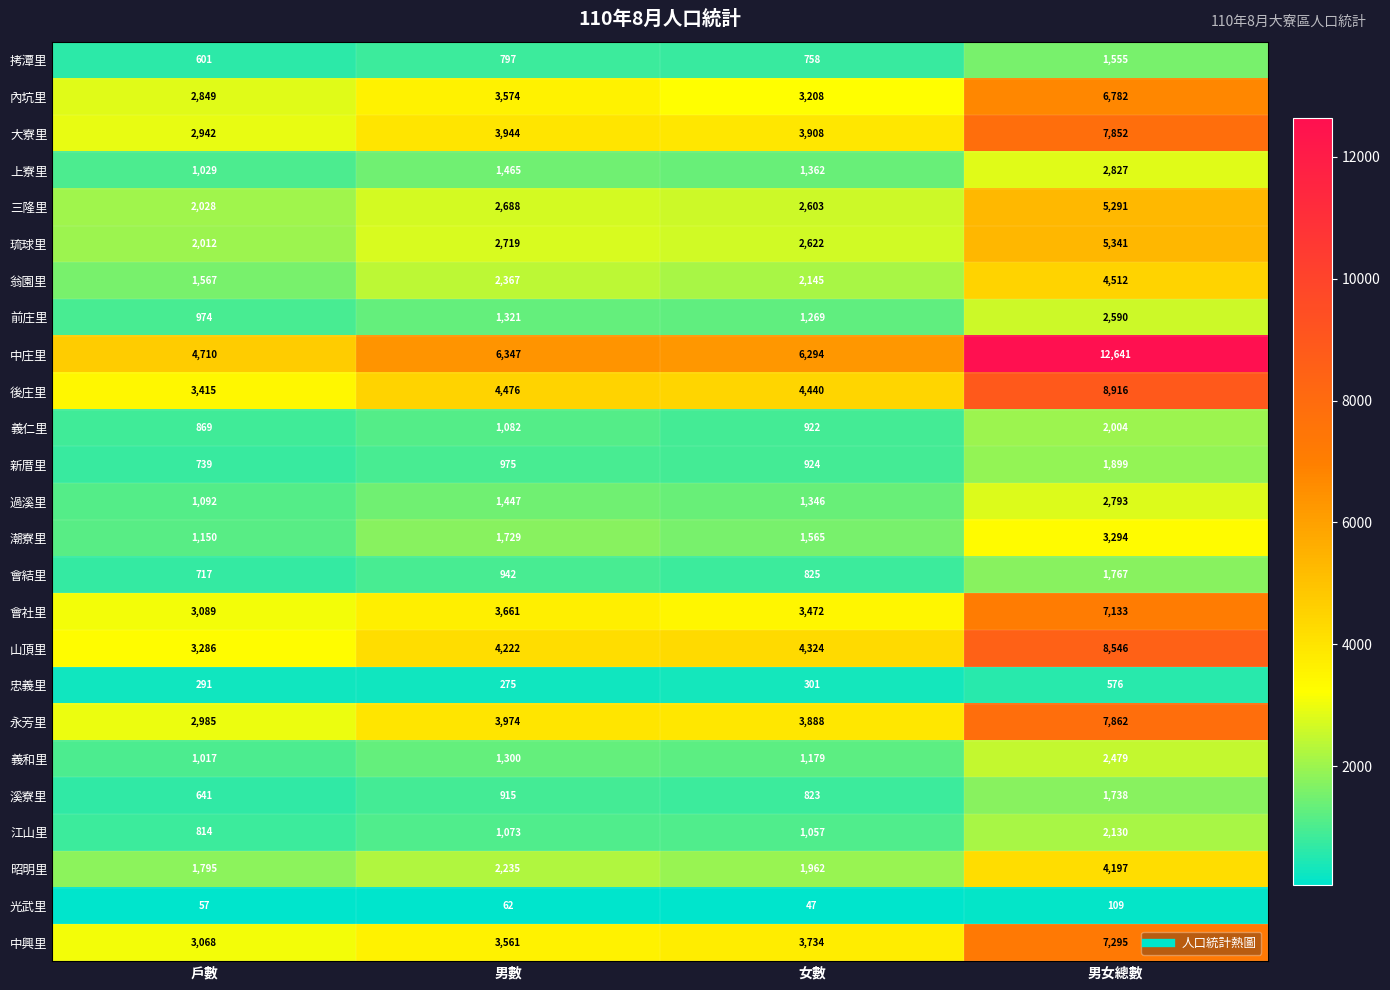

Where is 江山里 nearest to the value 1472?

男數